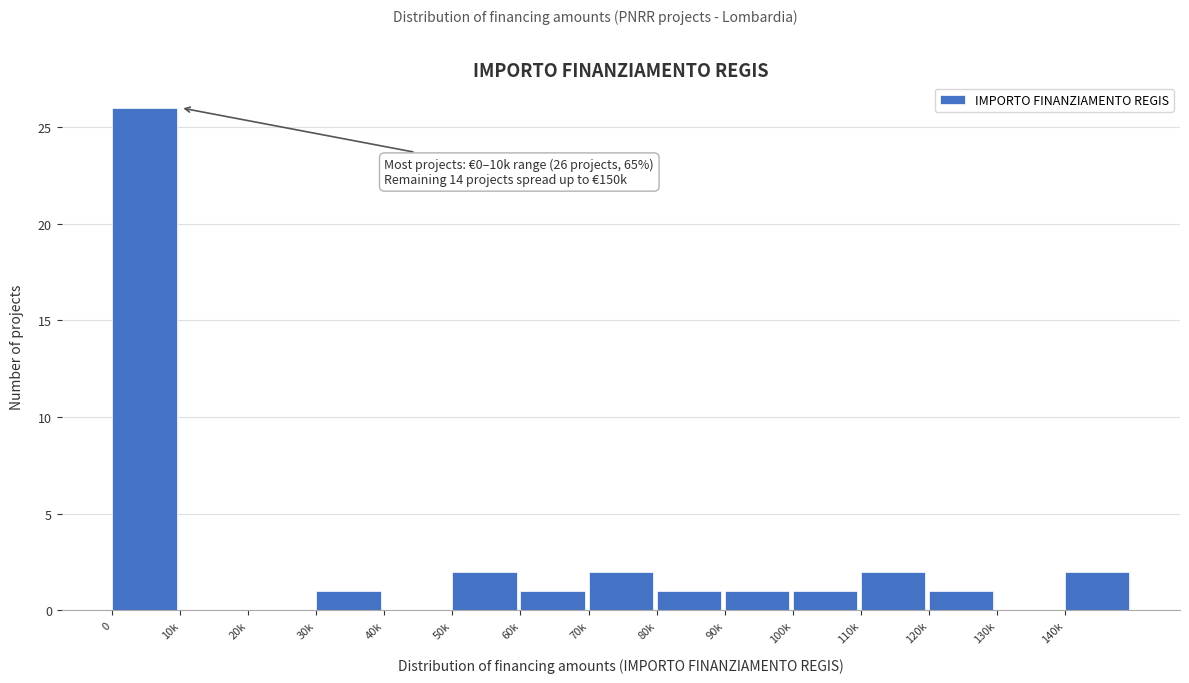

Reading left to right, transcribe all the data shown in this chart.

0=26	10k=0	20k=0	30k=1	40k=0	50k=2	60k=1	70k=2	80k=1	90k=1	100k=1	110k=2	120k=1	130k=0	140k=2